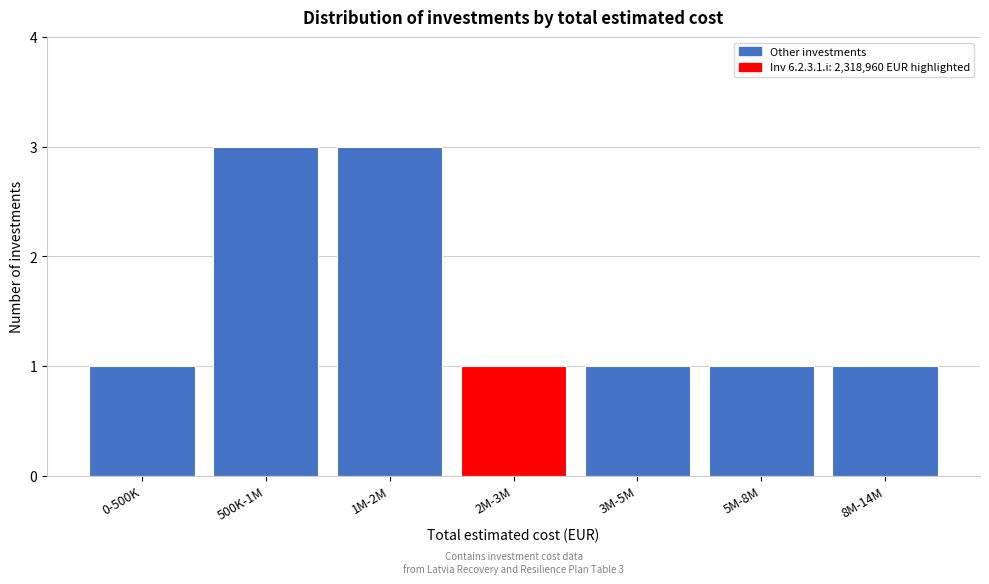

Reading left to right, transcribe all the data shown in this chart.

1	3	3	1	1	1	1